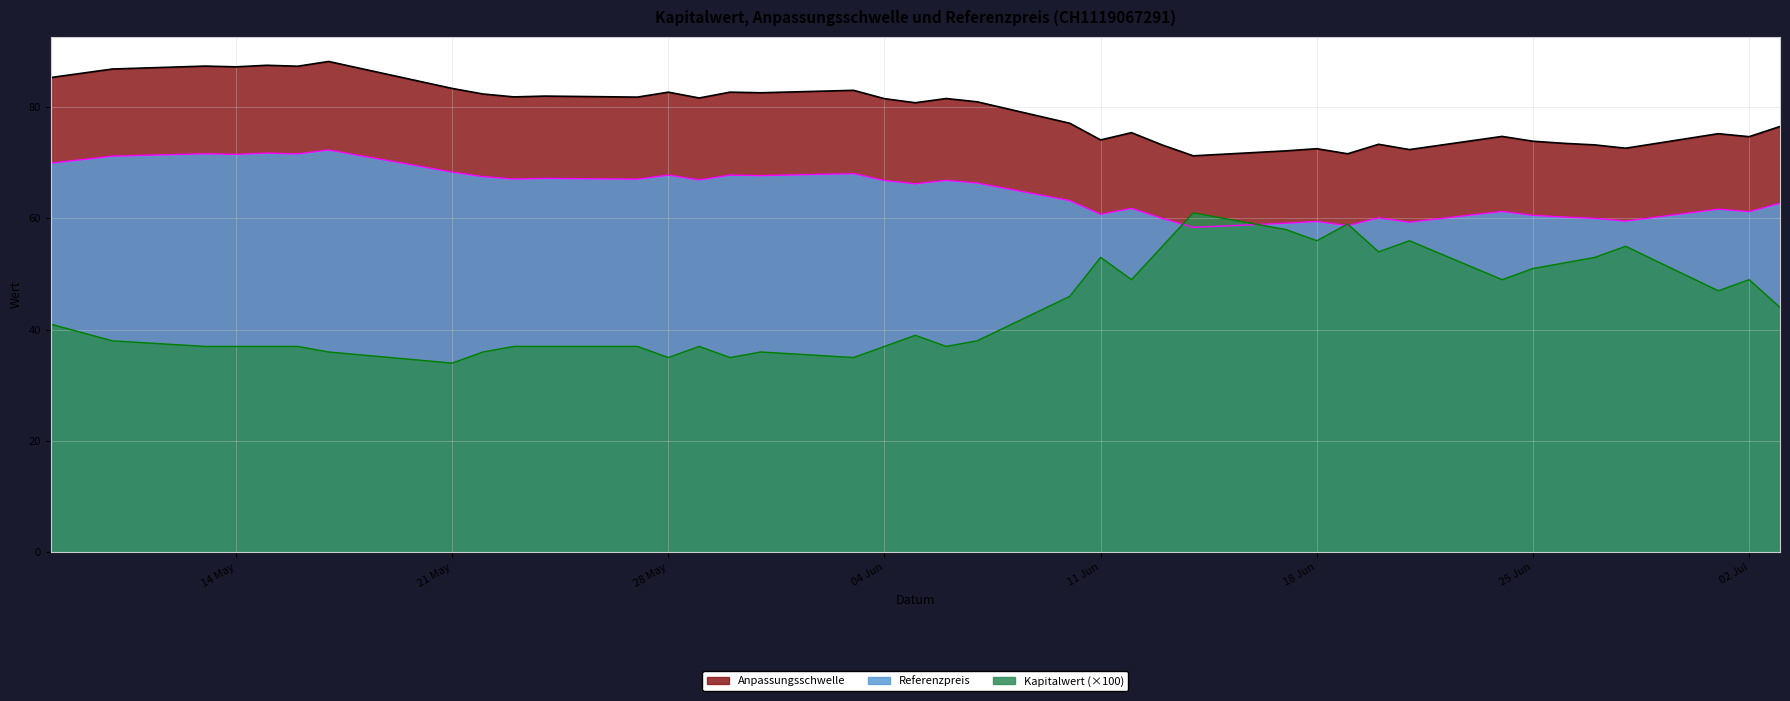

What is the difference between the maximum and minimum values in the Referenzpreis series?

13.9